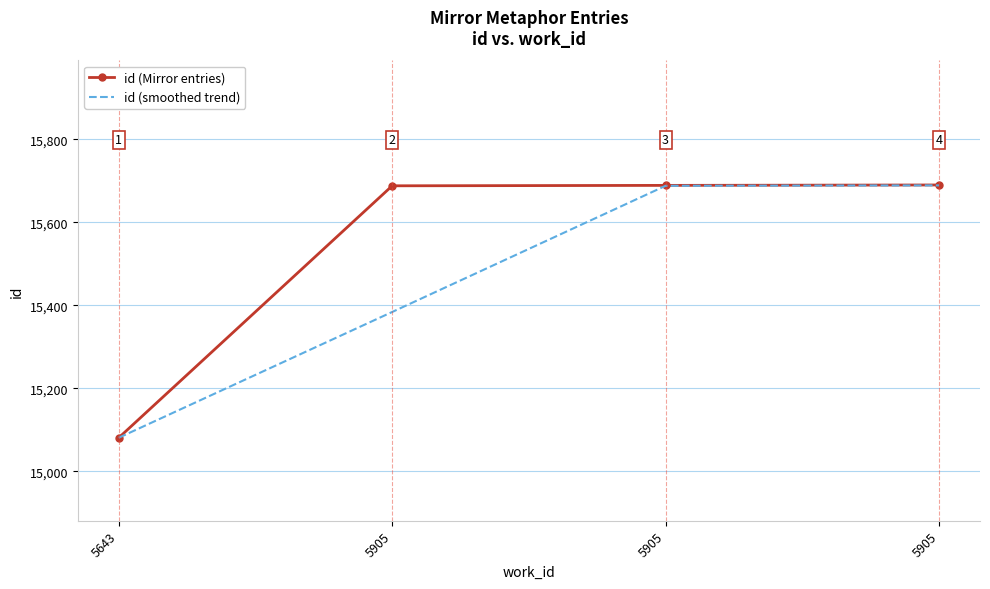

What is the difference between the id (Mirror entries) values at 5643 and 5905?

607